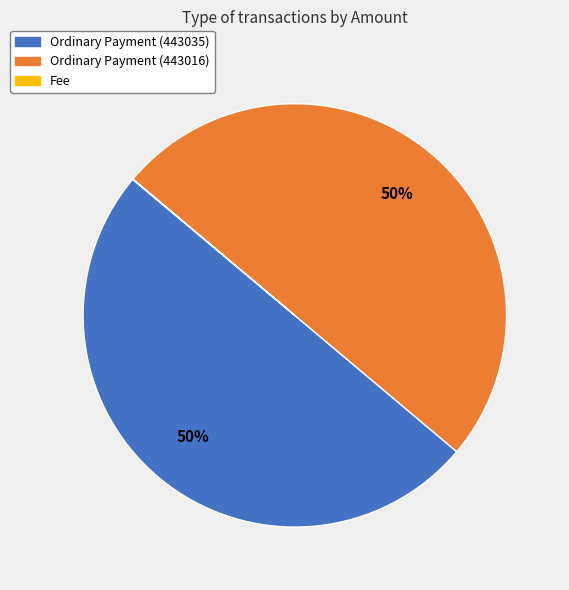

Is it true that Ordinary Payment (443035) is 50% of the pie?

True